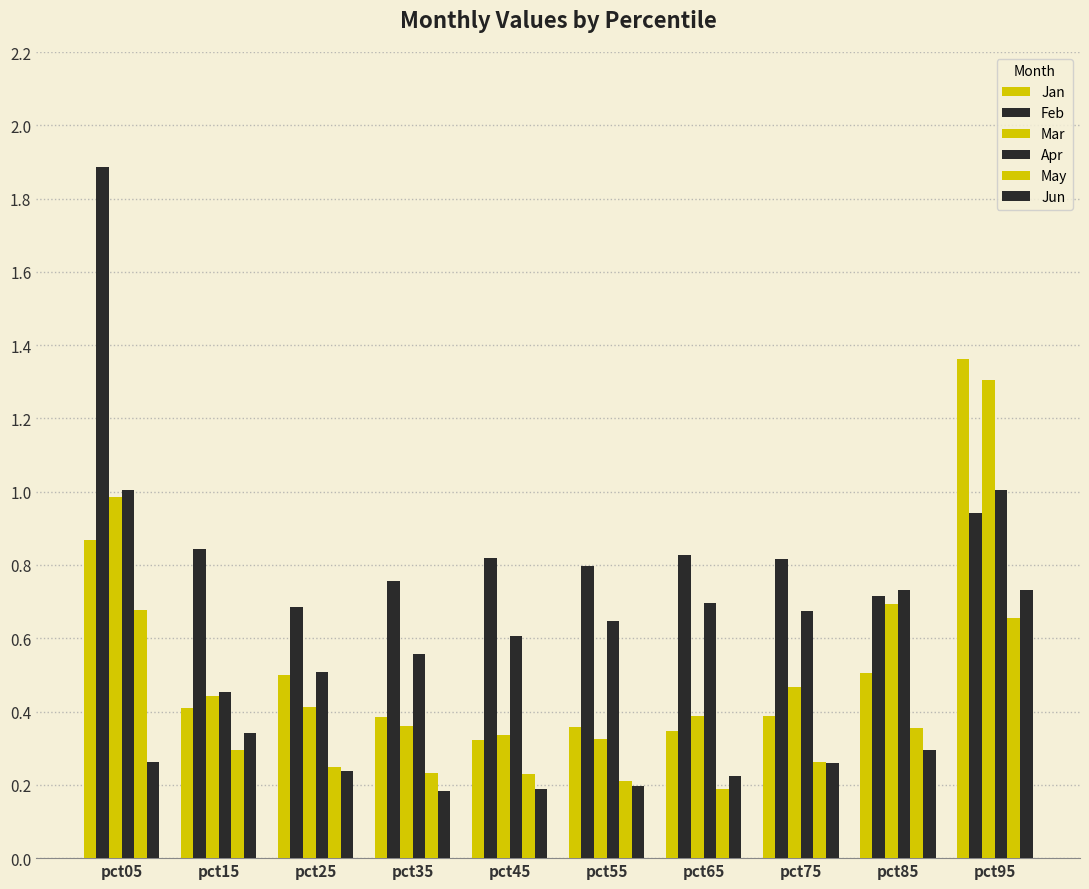

How many series are shown in this chart?

6